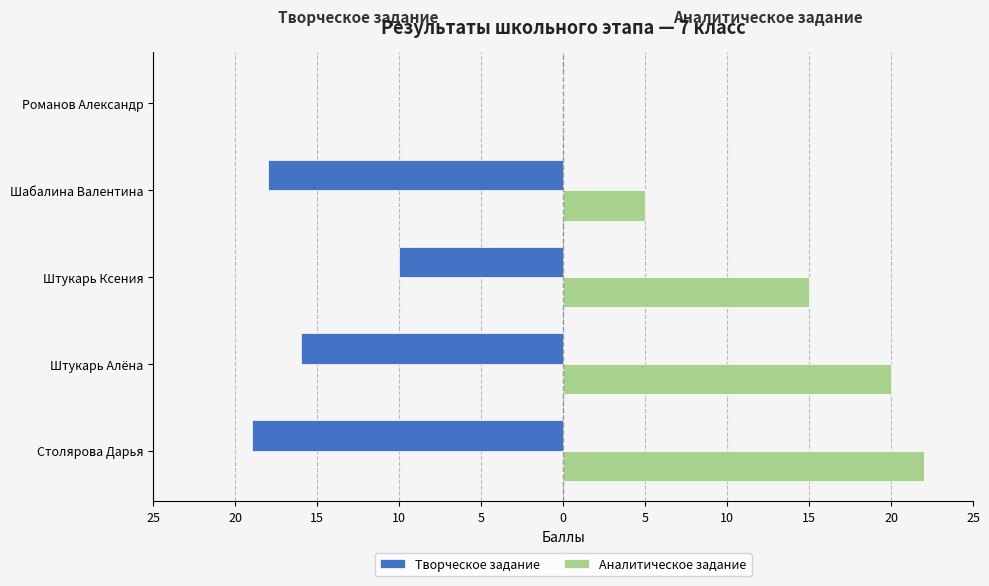

What is the difference between the maximum and minimum values in the Творческое задание series?

19